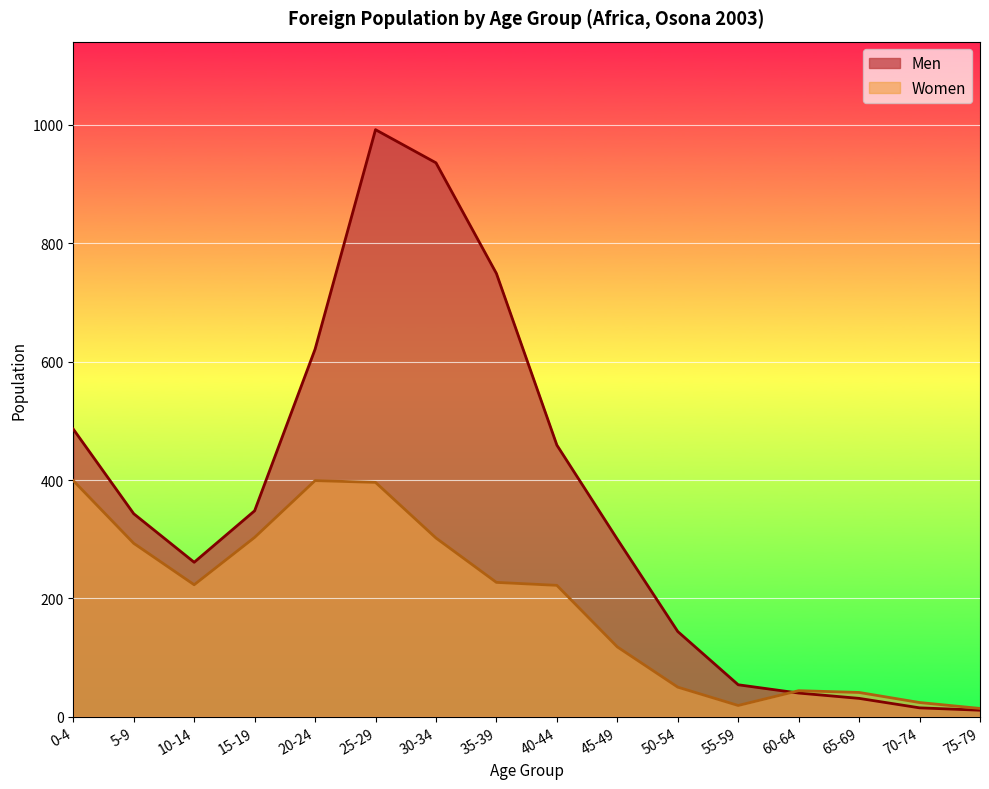

What is the sum of all Men values?

5790